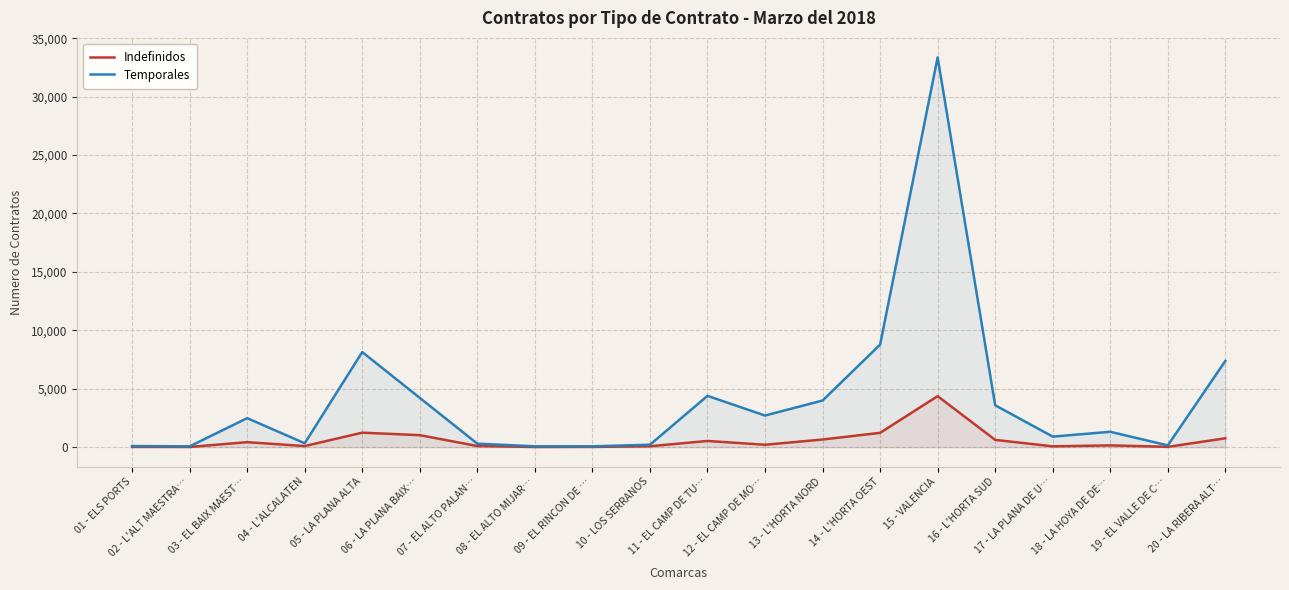

List the series in order of their overall mean, lowest first.

Indefinidos, Temporales